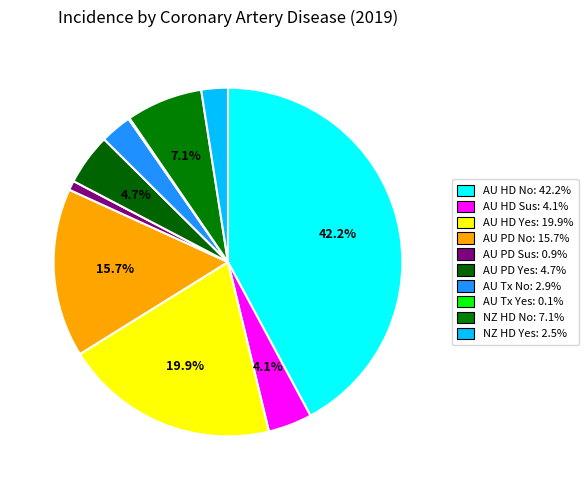

Rank the categories by value from highest to lowest.

Australia HD No, Australia HD Yes, Australia PD No, New Zealand HD No, Australia PD Yes, Australia HD Suspected, Australia Tx No, New Zealand HD Yes, Australia PD Suspected, Australia Tx Yes